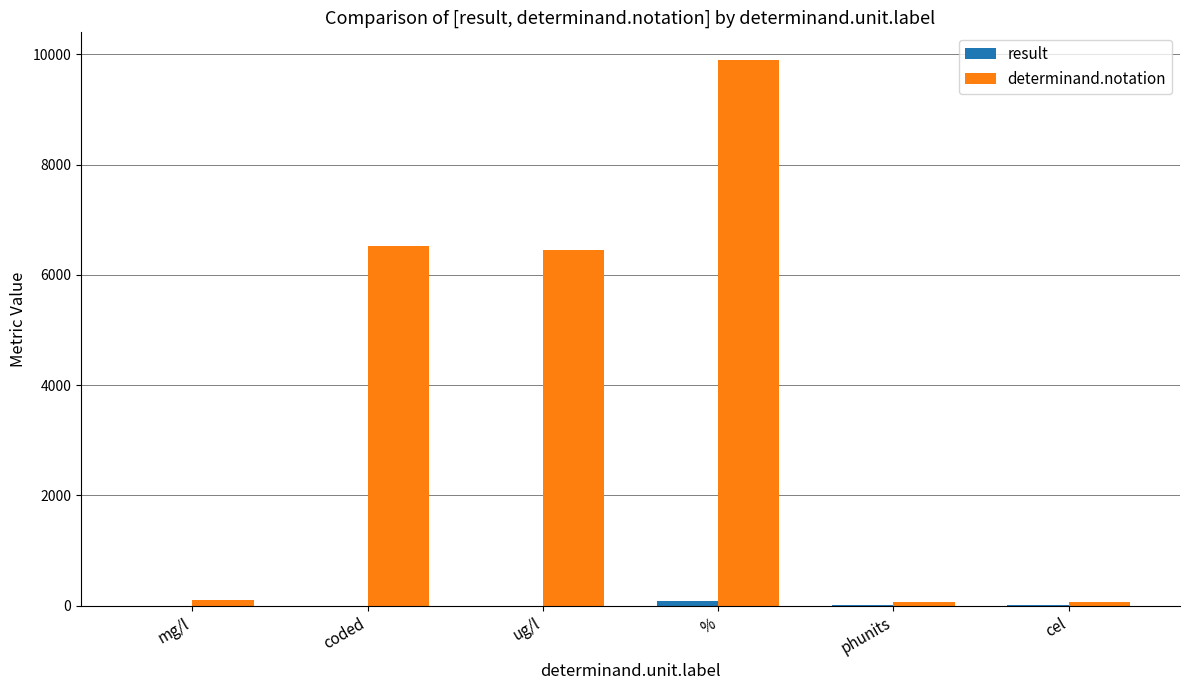

What is the maximum value shown in the chart?

9901.0